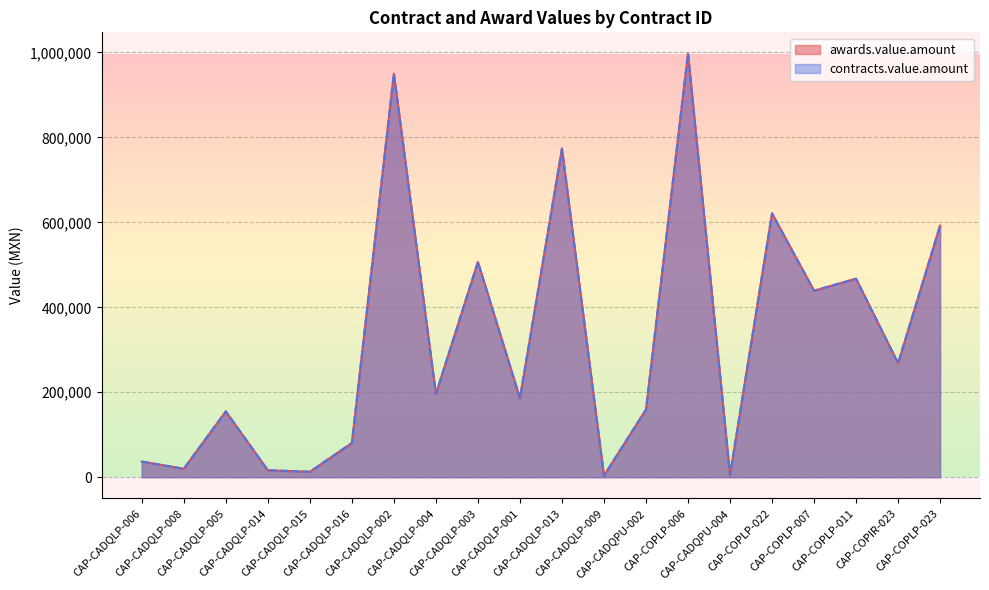

What is the value of the contracts.value.amount point at the 2nd from the left?

19956.0